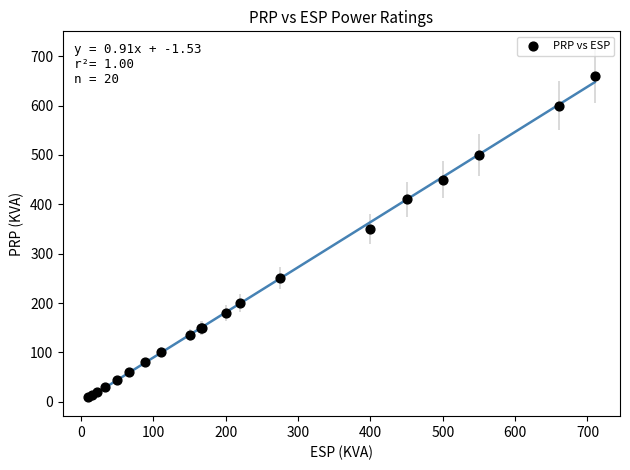

What Y value in the scatter plot is closest to 334?

350